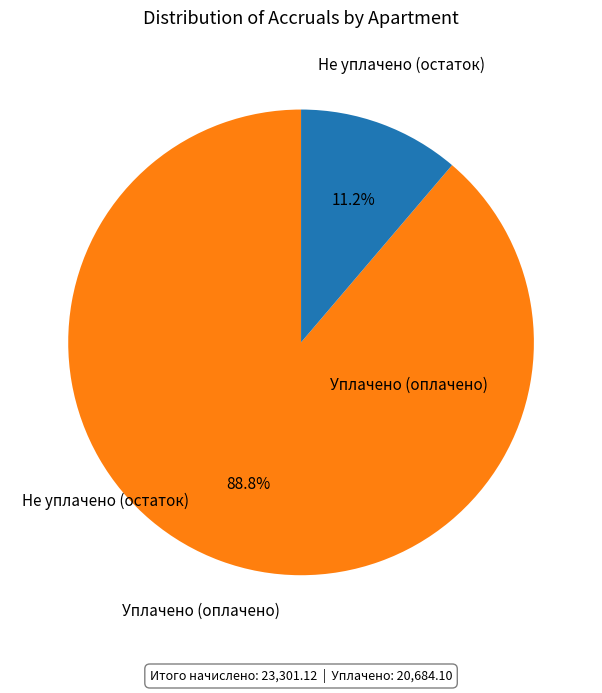

Does any single category account for the majority?

Yes